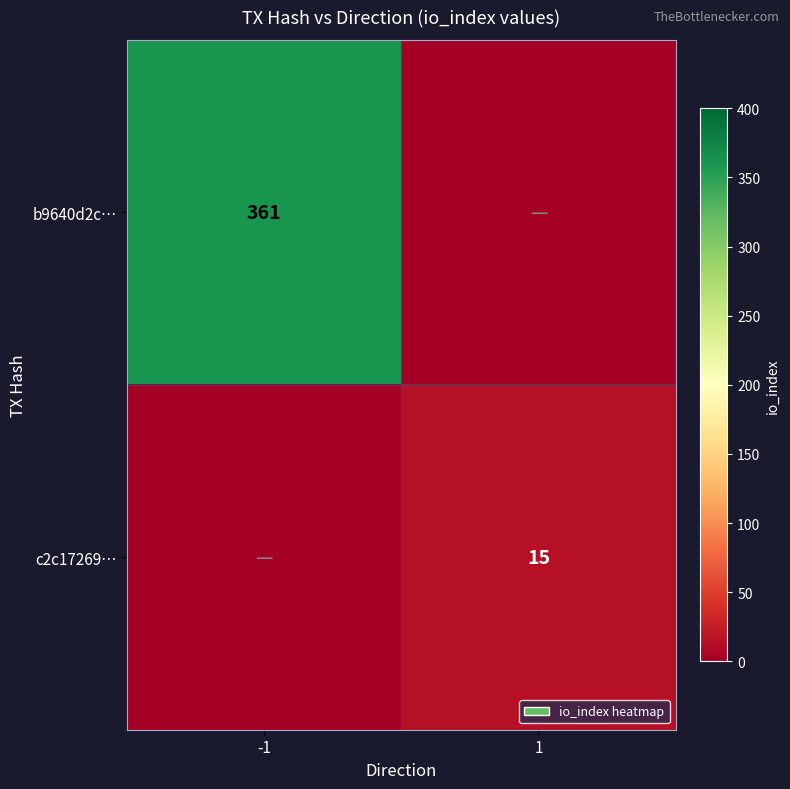

Is it true that c2c17269… equals 15 at 1?

True